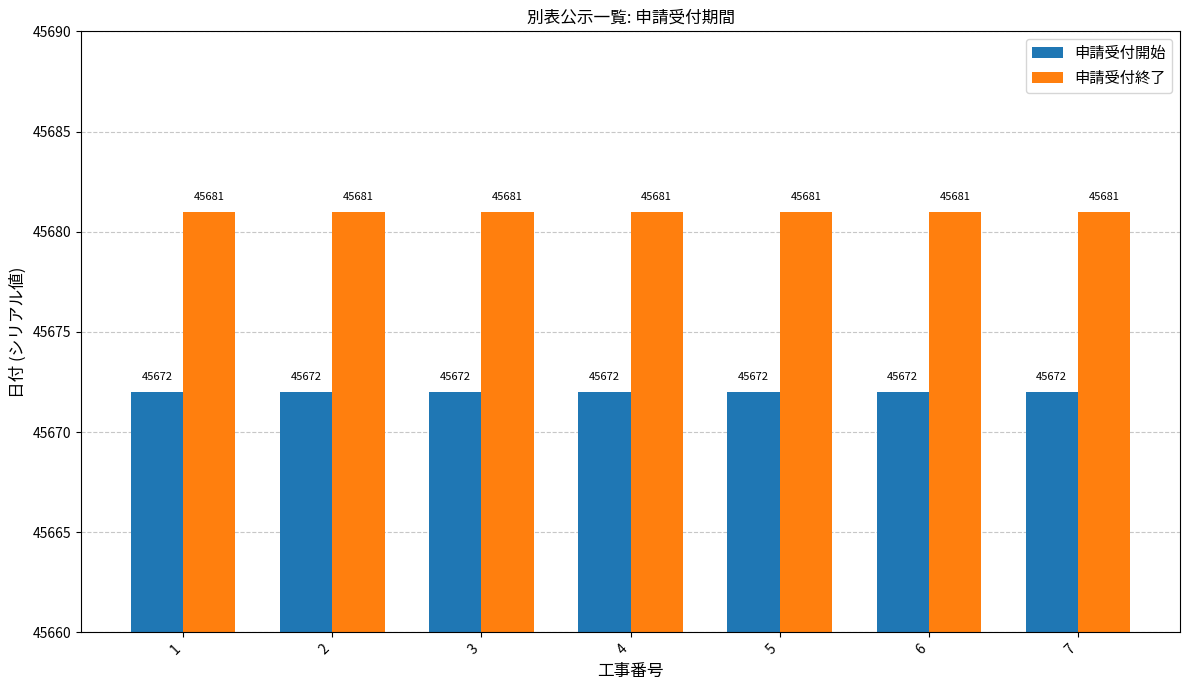

Is it true that 申請受付開始 equals 20208 at 2?

False